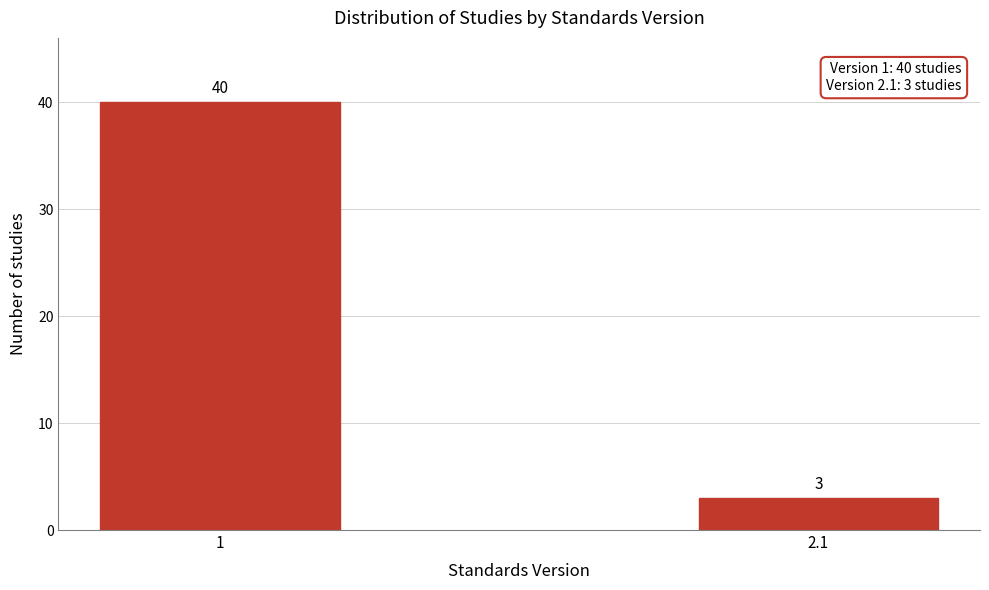

Reading right to left, extract all data points from this chart.

3	40